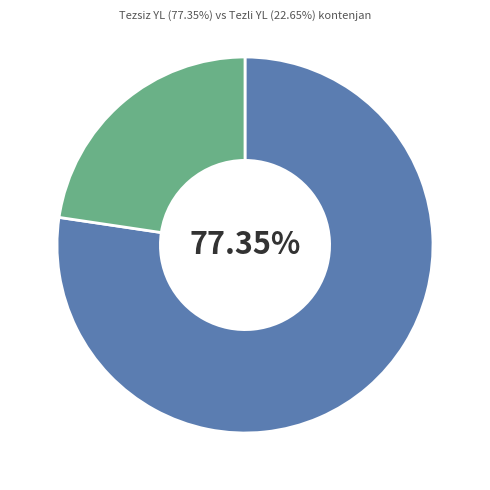

Does any single category account for the majority?

Yes